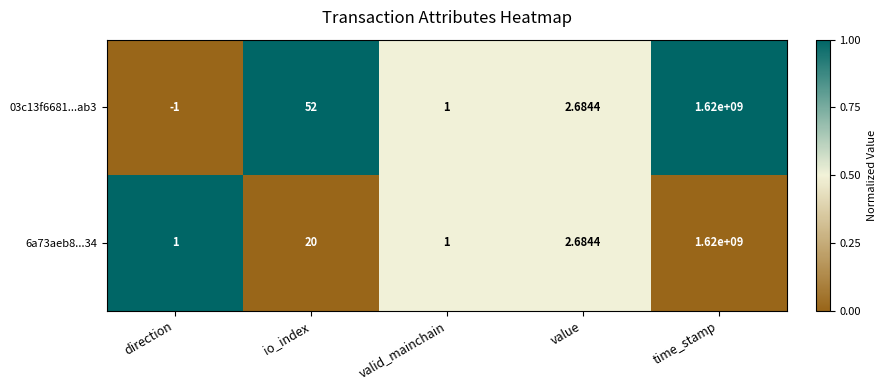

At which category is the sum across all series the highest?

time_stamp